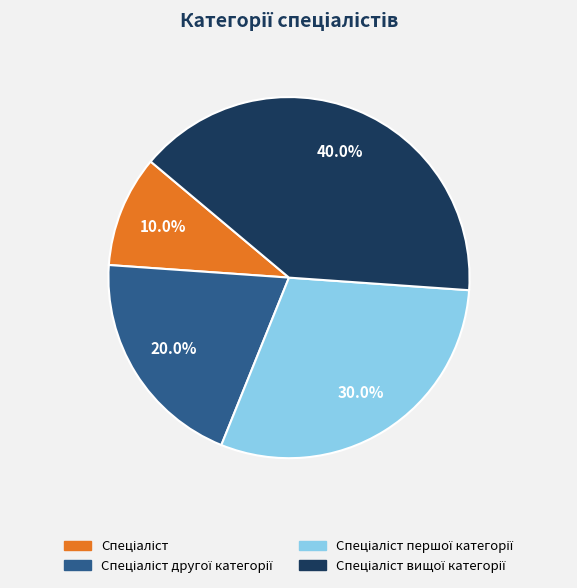

Count the number of slices in the pie.

4